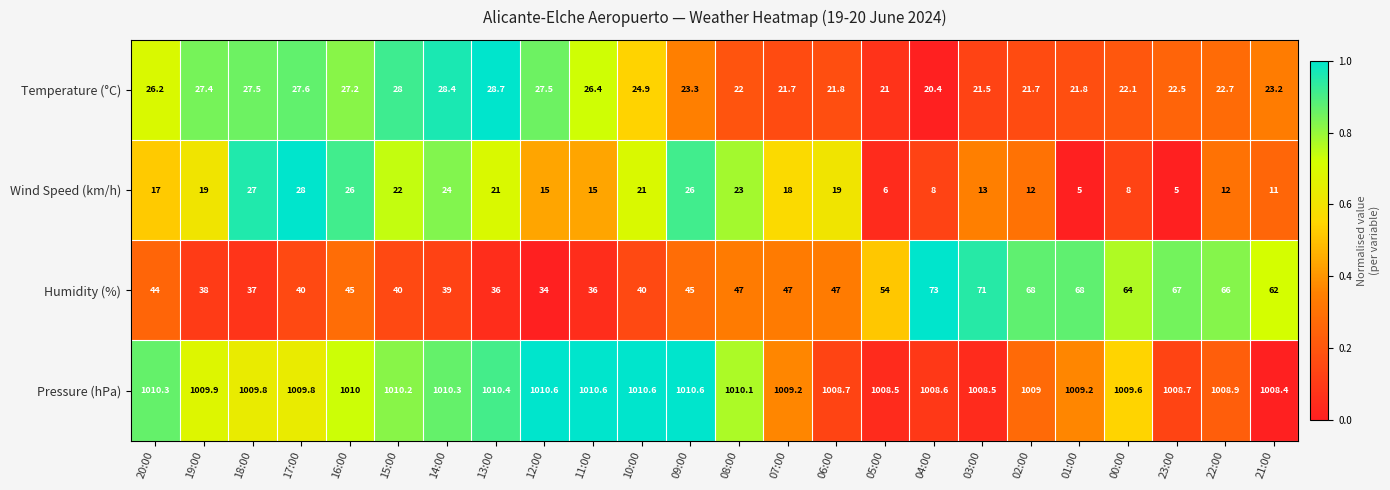

At which category is the sum across all series the highest?

03:00